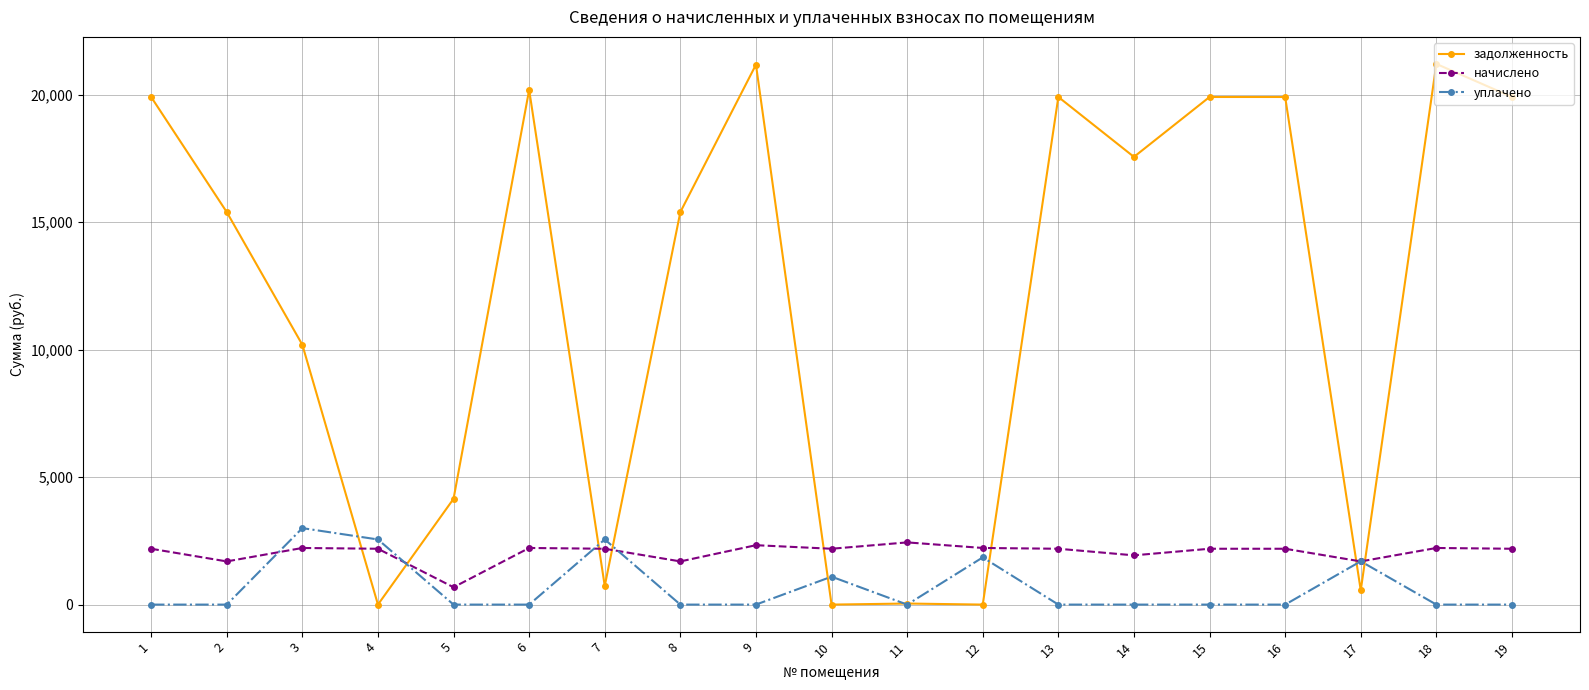

Which series has the largest range (max minus min)?

задолженность